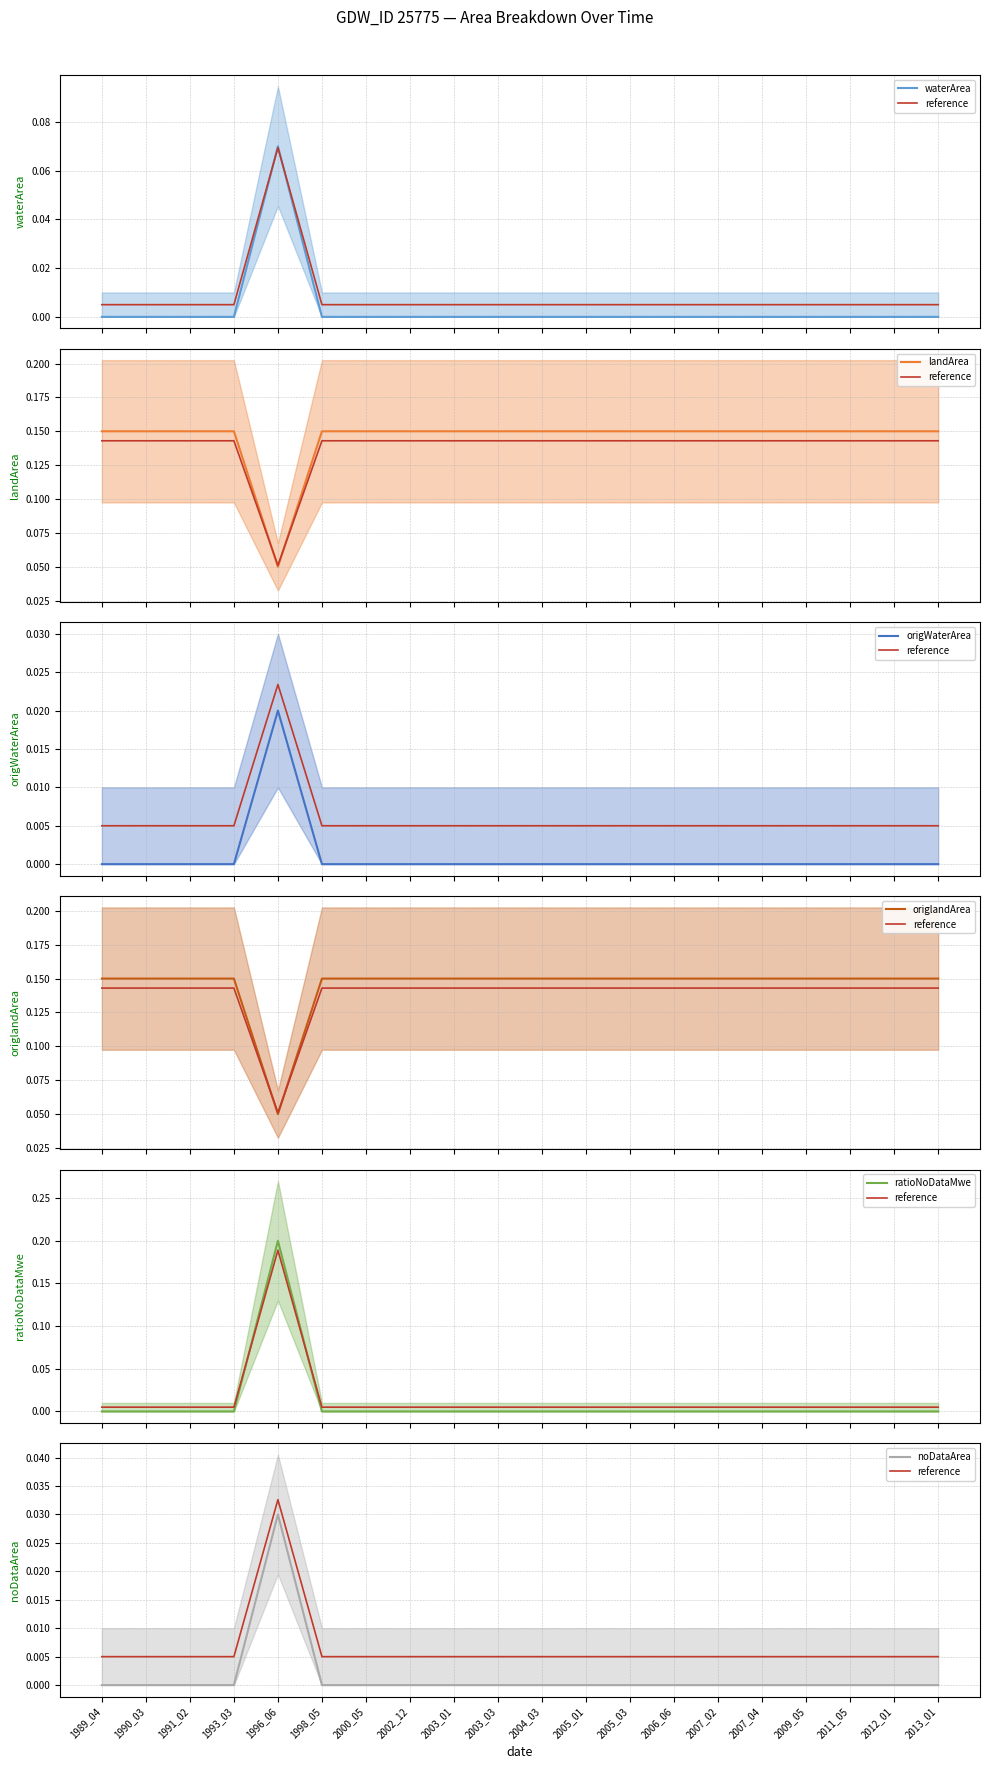

What are all the series names shown in the legend?

waterArea, landArea, origWaterArea, origlandArea, ratioNoDataMwe, noDataArea